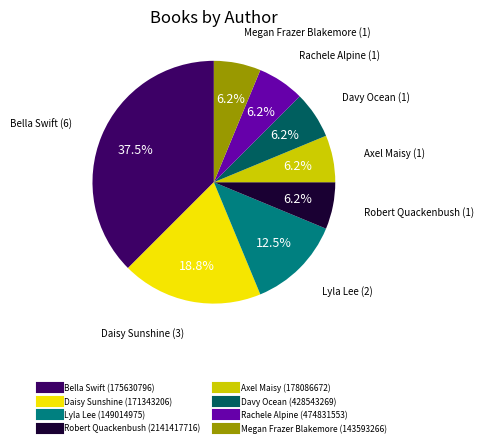

Does any single category account for the majority?

No